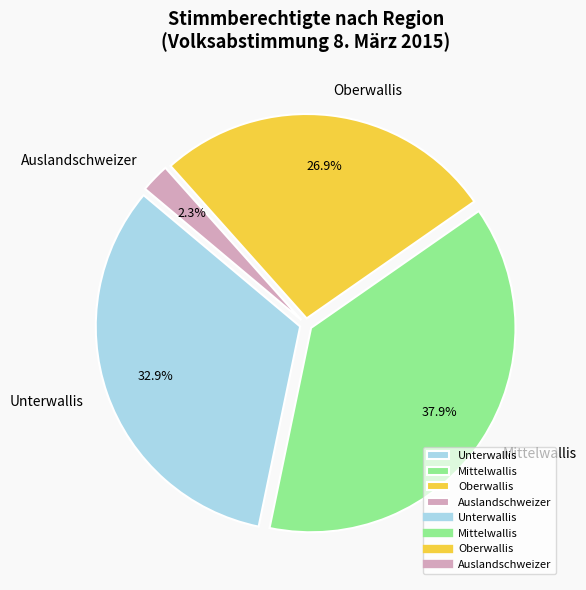

Do Auslandschweizer and Oberwallis together represent more than half of the pie?

No